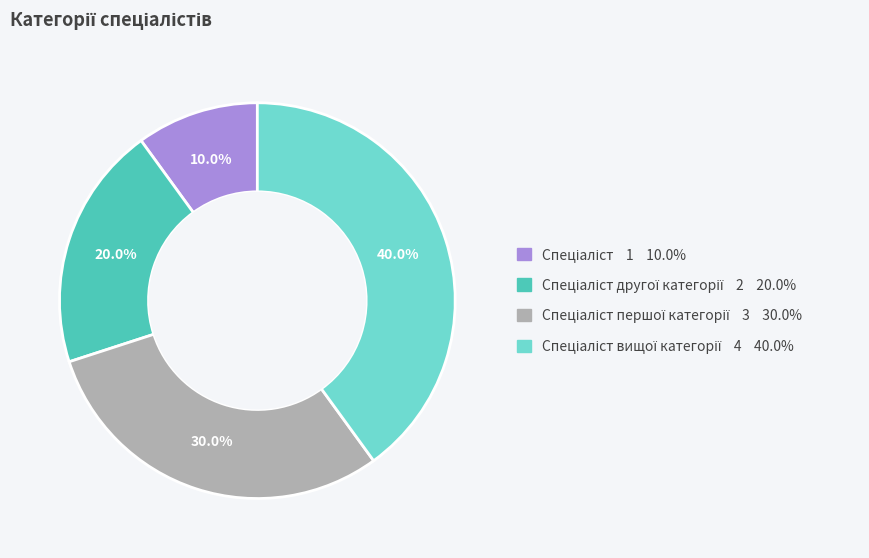

Is there any slice that represents more than half of the pie?

No